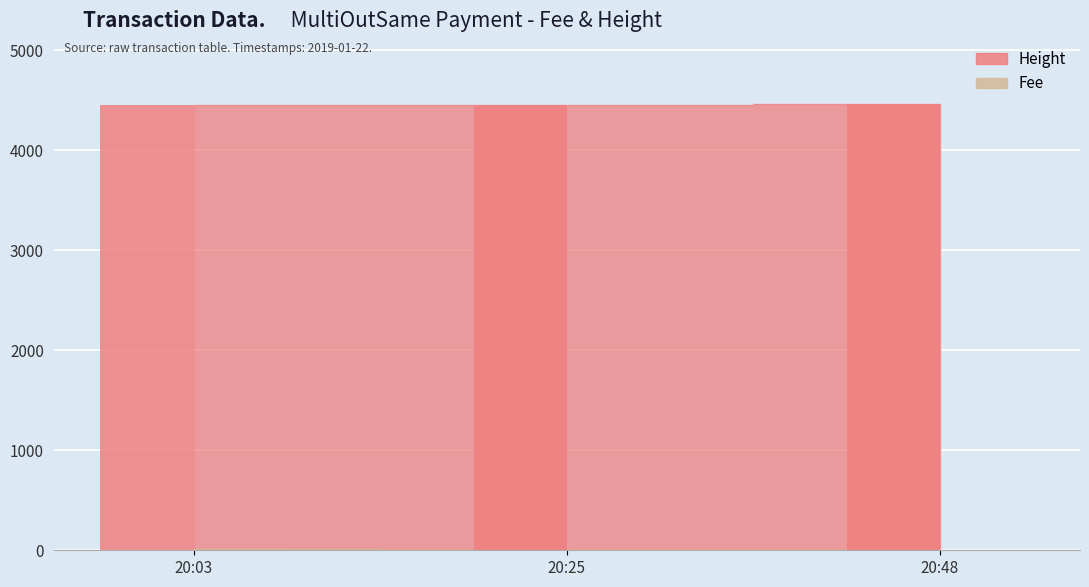

How many data points in Fee are less than 2?

1